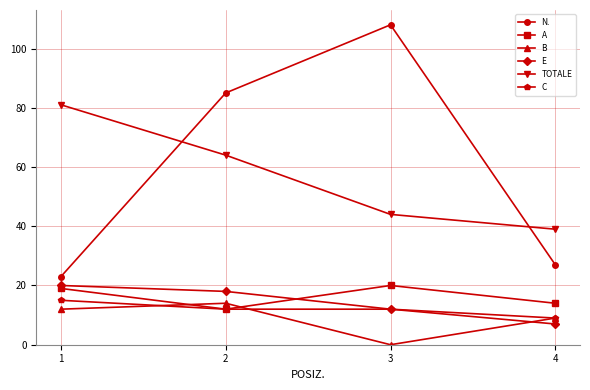

Does the chart have visible grid lines?

Yes